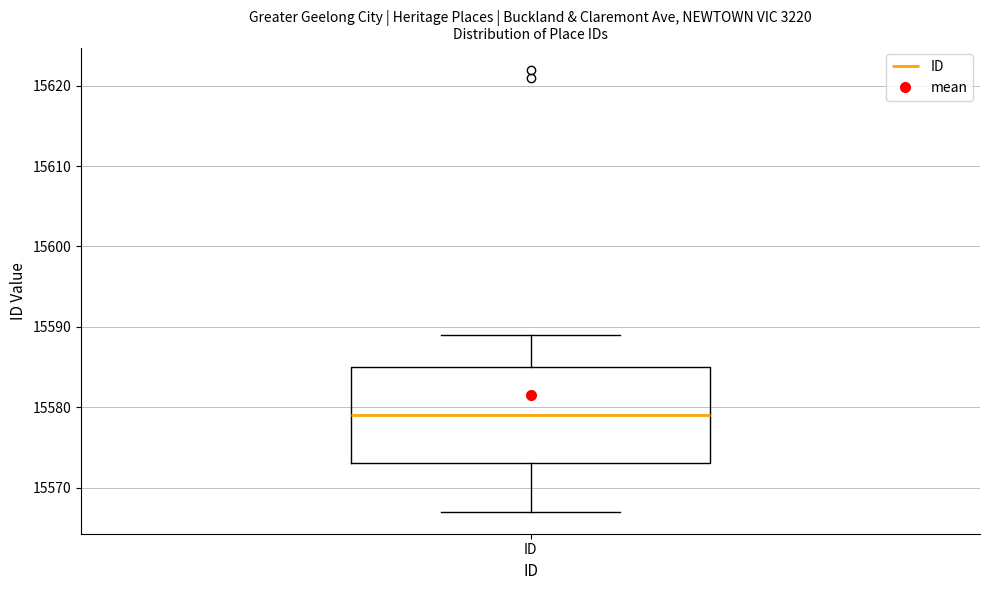

Where does the upper whisker of the box for ID end on the y-axis? The values are not printed on the chart, so give them approximately, as read against the axis.

15589